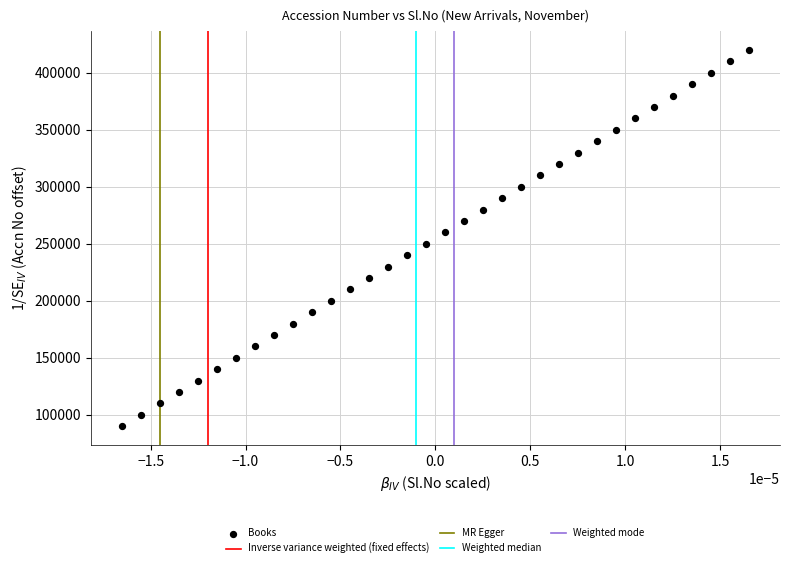

What is the range of Y values (max minus min)?

330000